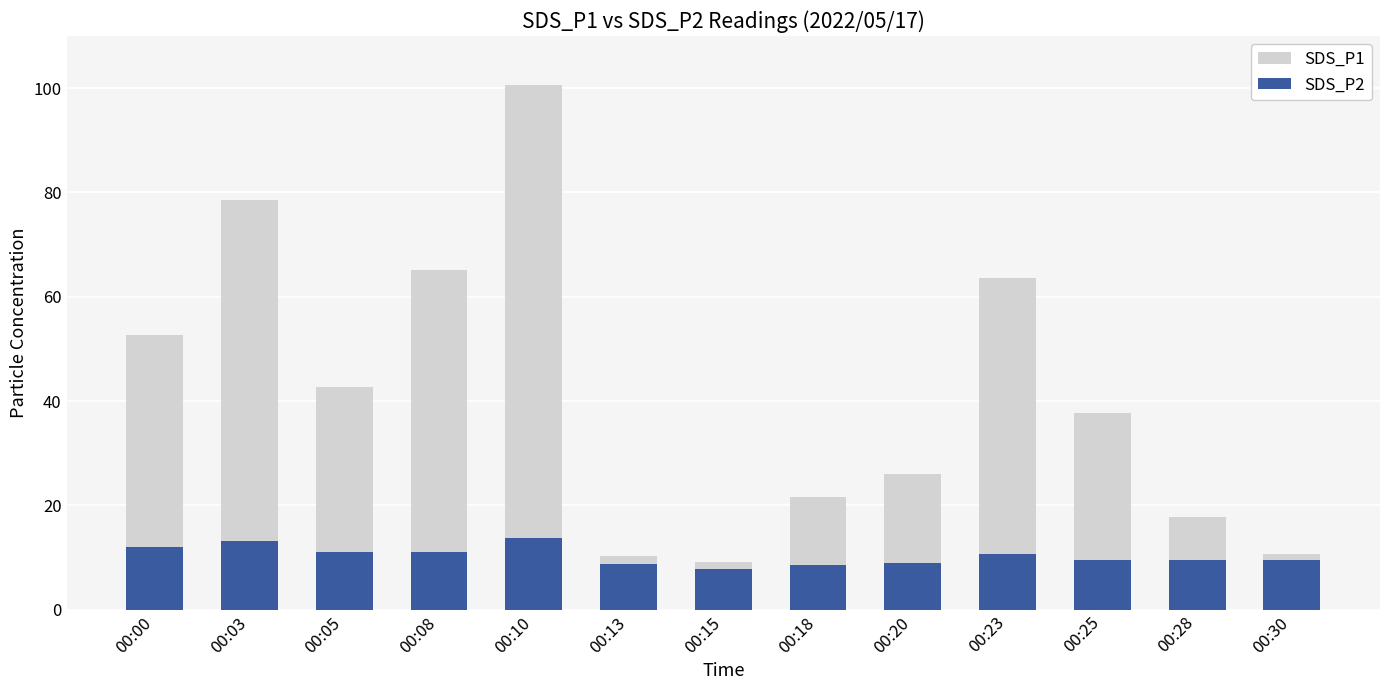

What is the value of the SDS_P1 bar at the 6th from the left?

10.3